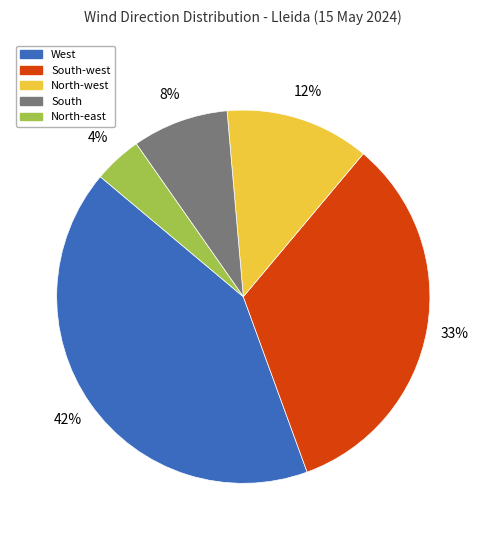

Is there any slice that represents more than half of the pie?

No